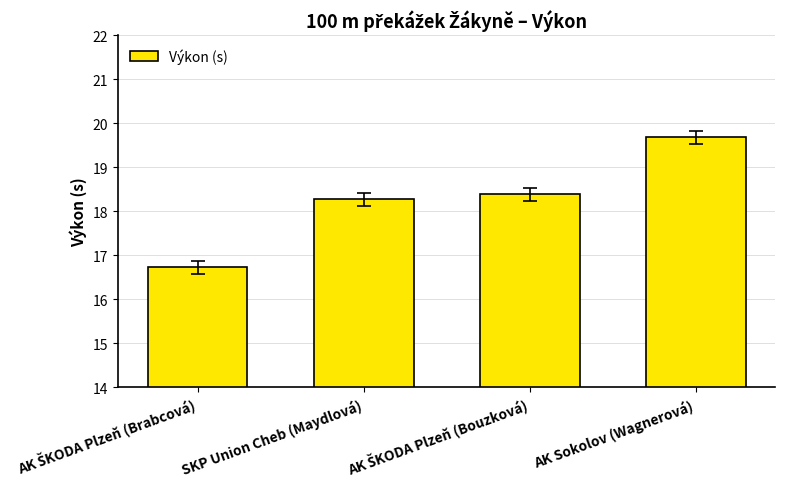

Count the number of values greater than 18.

3